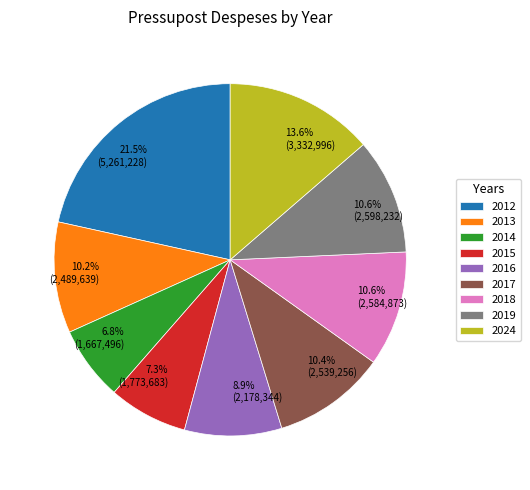

Is there a majority slice in this chart?

No